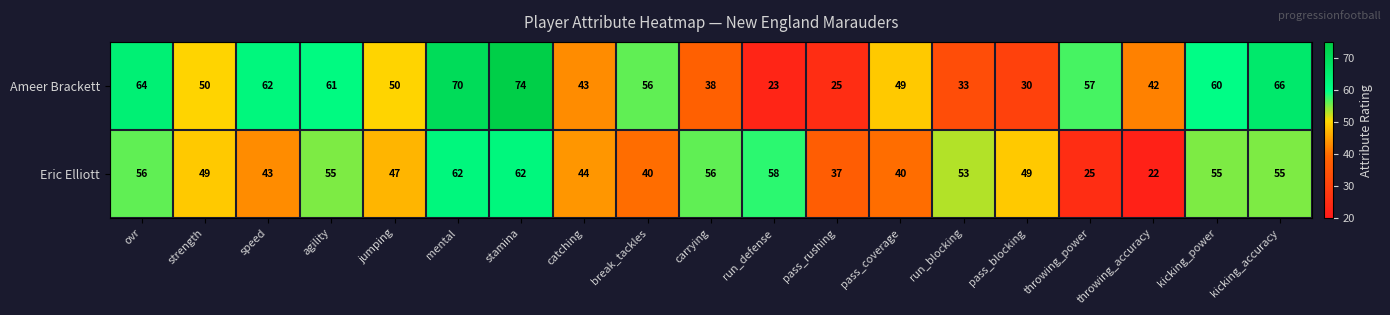

What is the sum of all Ameer Brackett values?

953